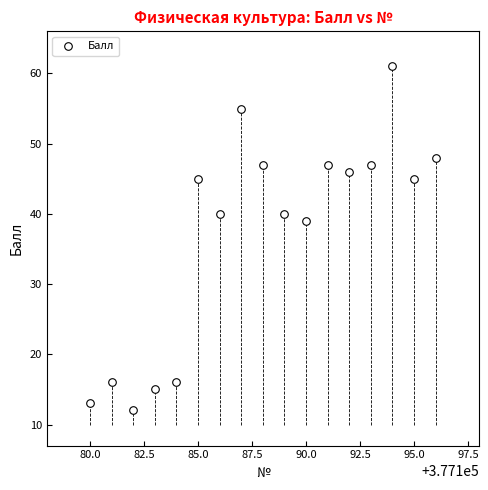

What Y value in the scatter plot is closest to 36?

39